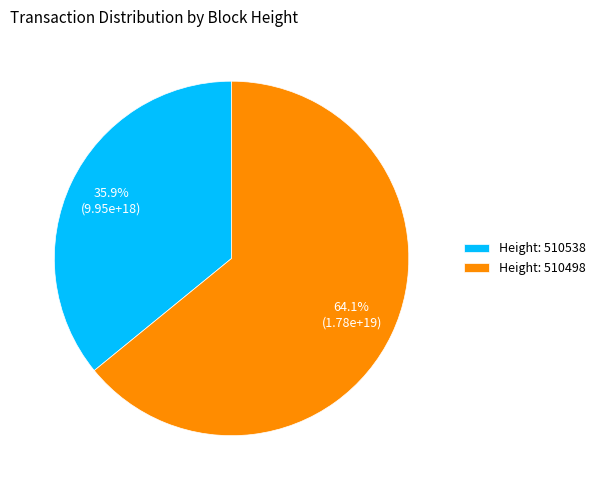

What is the ratio of the value at Height: 510498 to the value at Height: 510538?

1.8